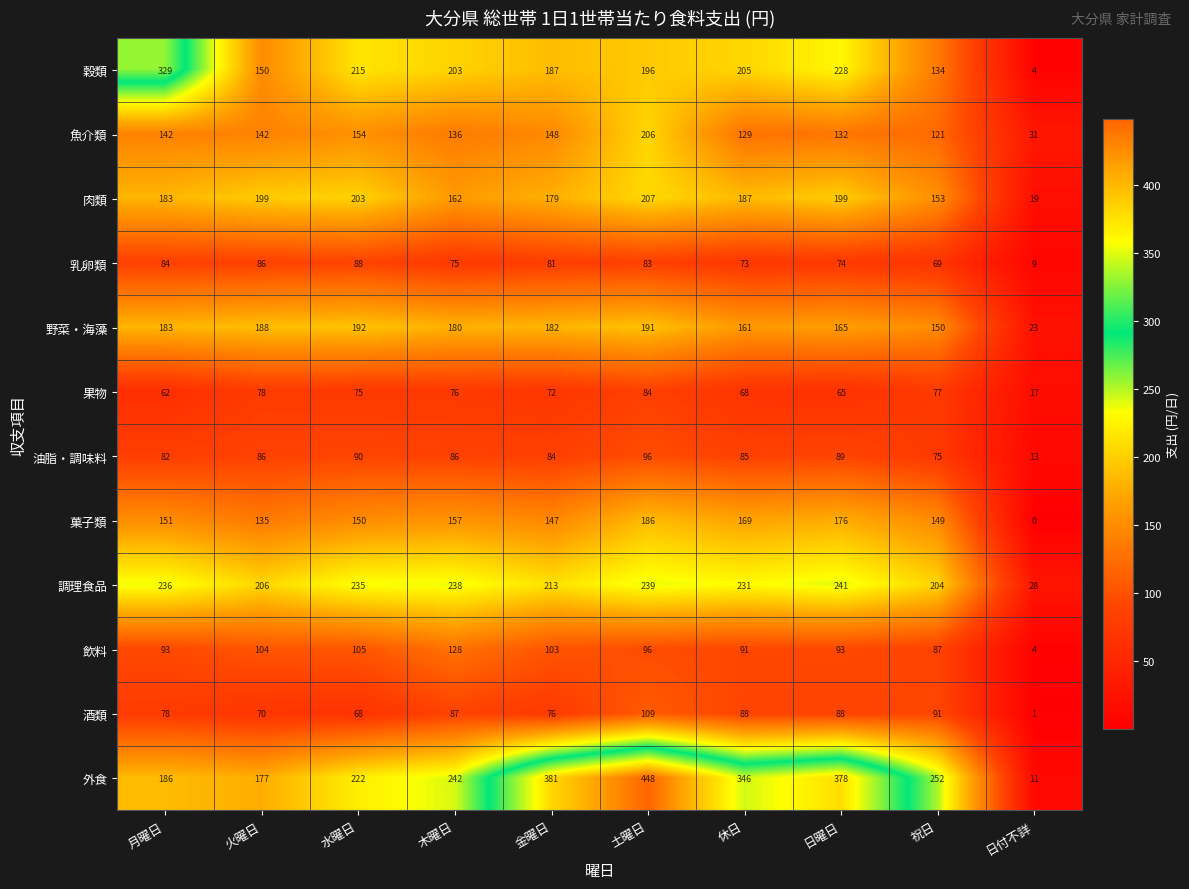

Which category has the highest value across all series?

土曜日